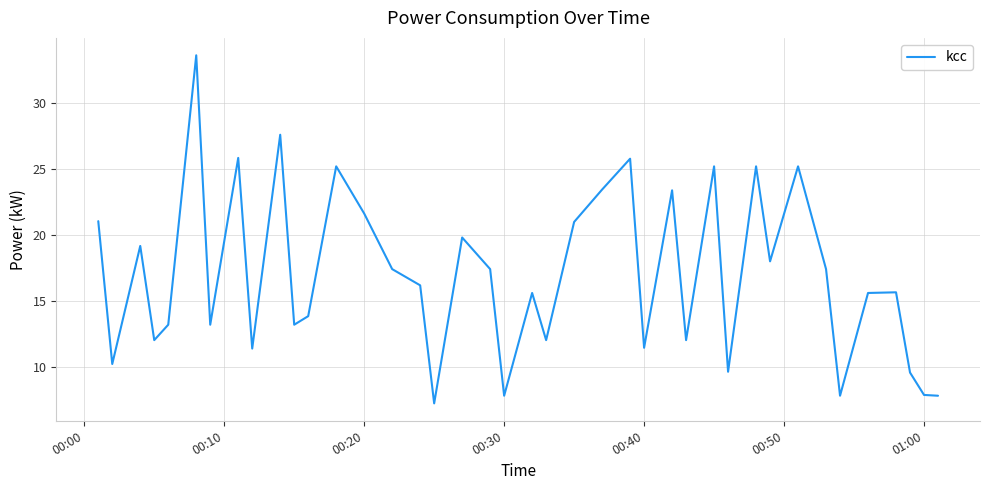

What is the smallest value displayed?

7.2